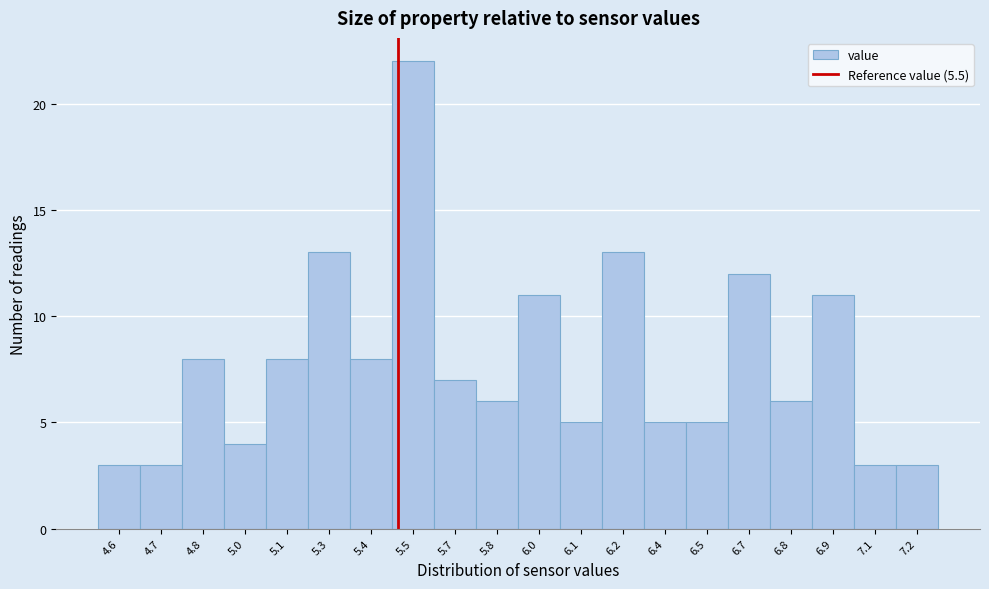

Reading left to right, transcribe all the data shown in this chart.

3	3	8	4	8	13	8	22	7	6	11	5	13	5	5	12	6	11	3	3